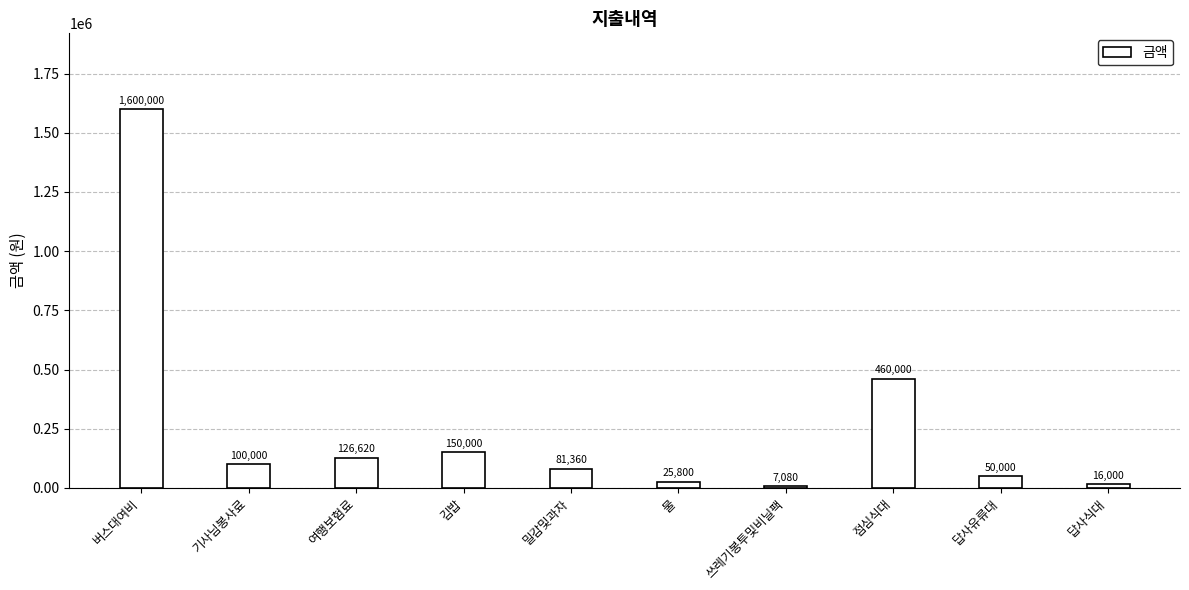

Where is the data nearest to the value 803540?

점심식대